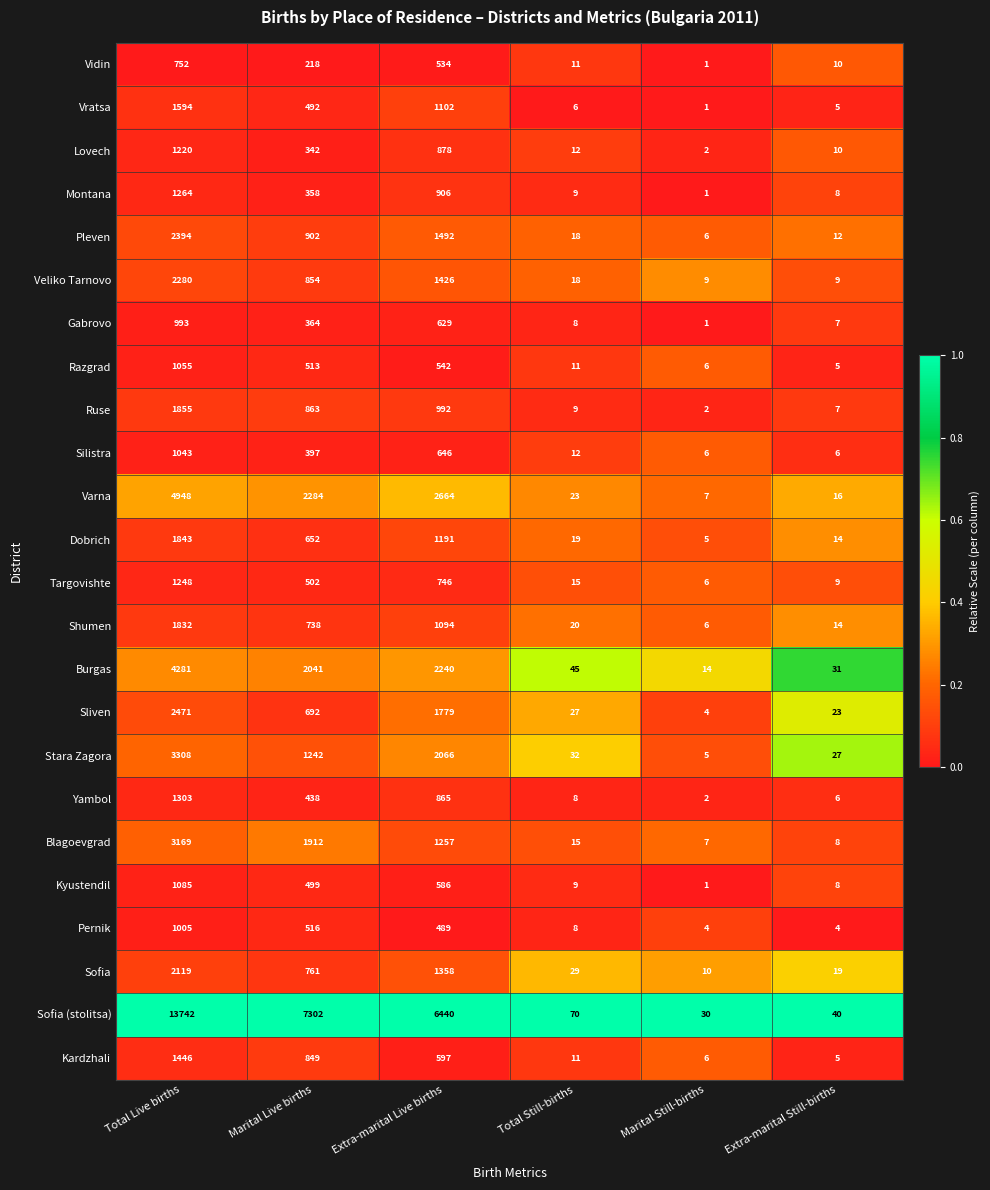

Which series has the largest total across all categories?

Sofia (stolitsa)